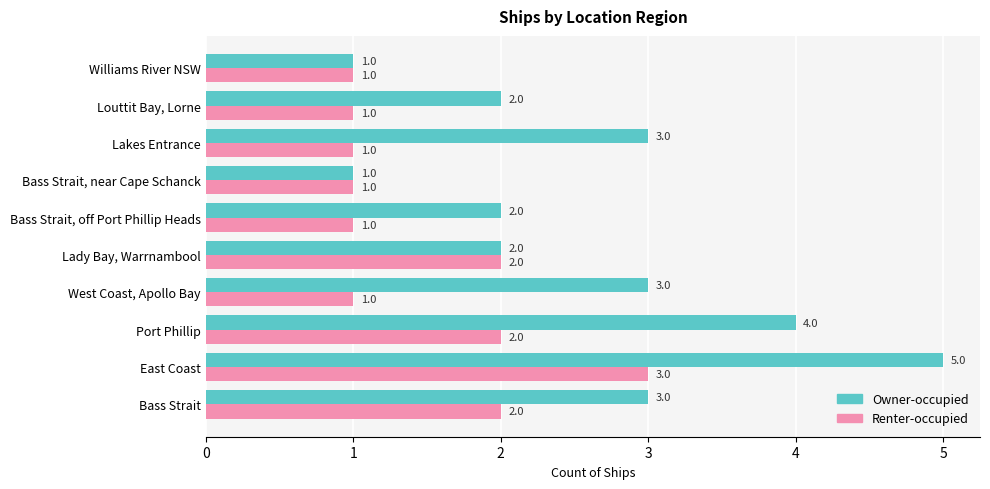

Is it true that Renter-occupied equals 3 at Port Phillip?

False